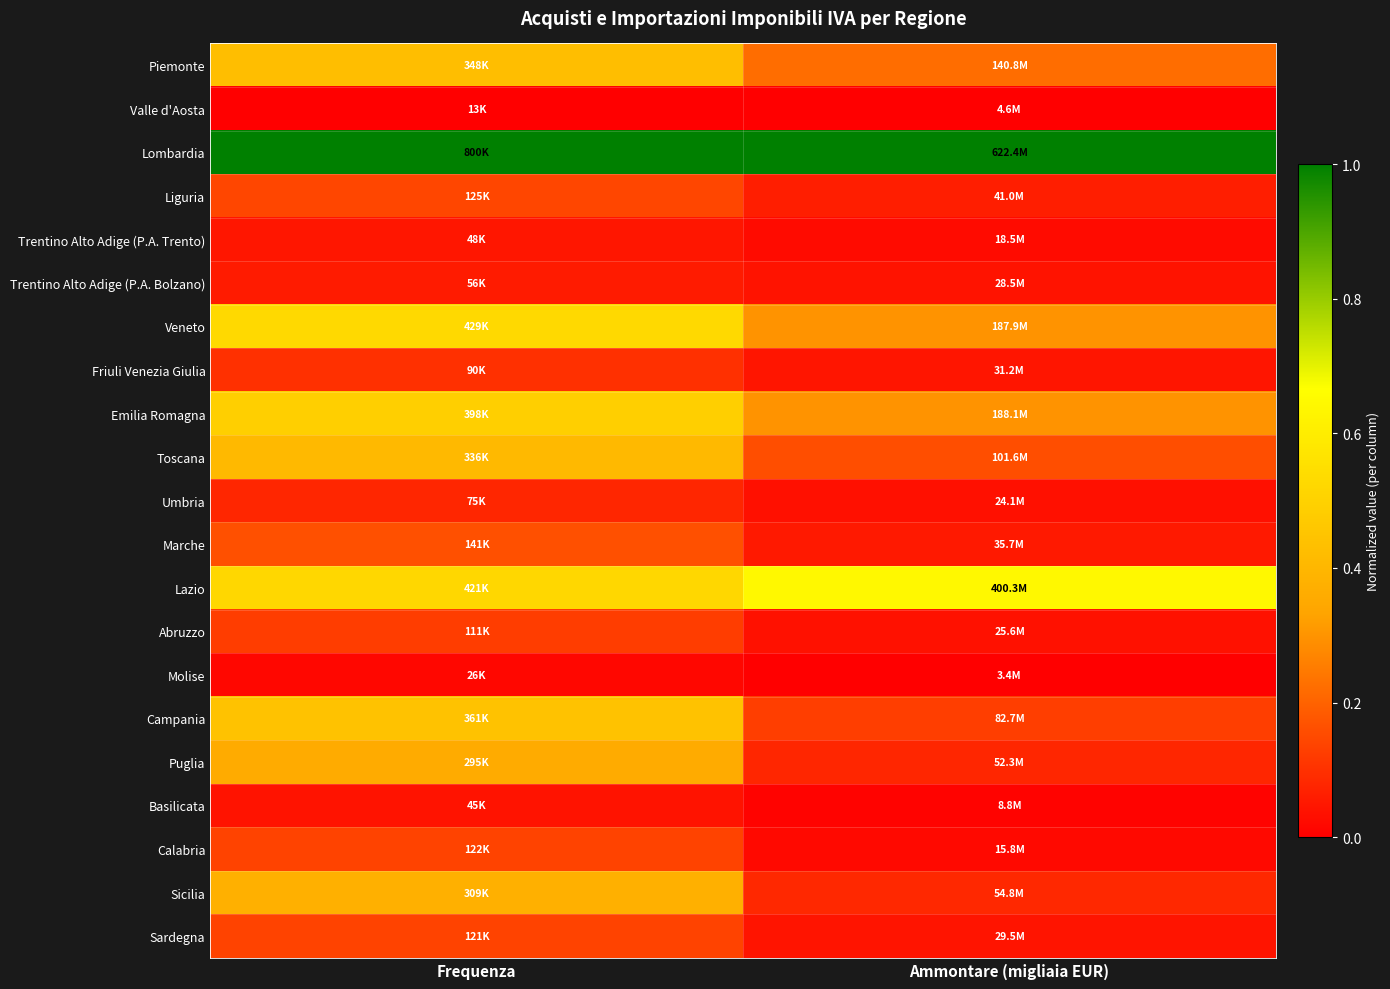

What is the maximum value shown in the chart?

1.0